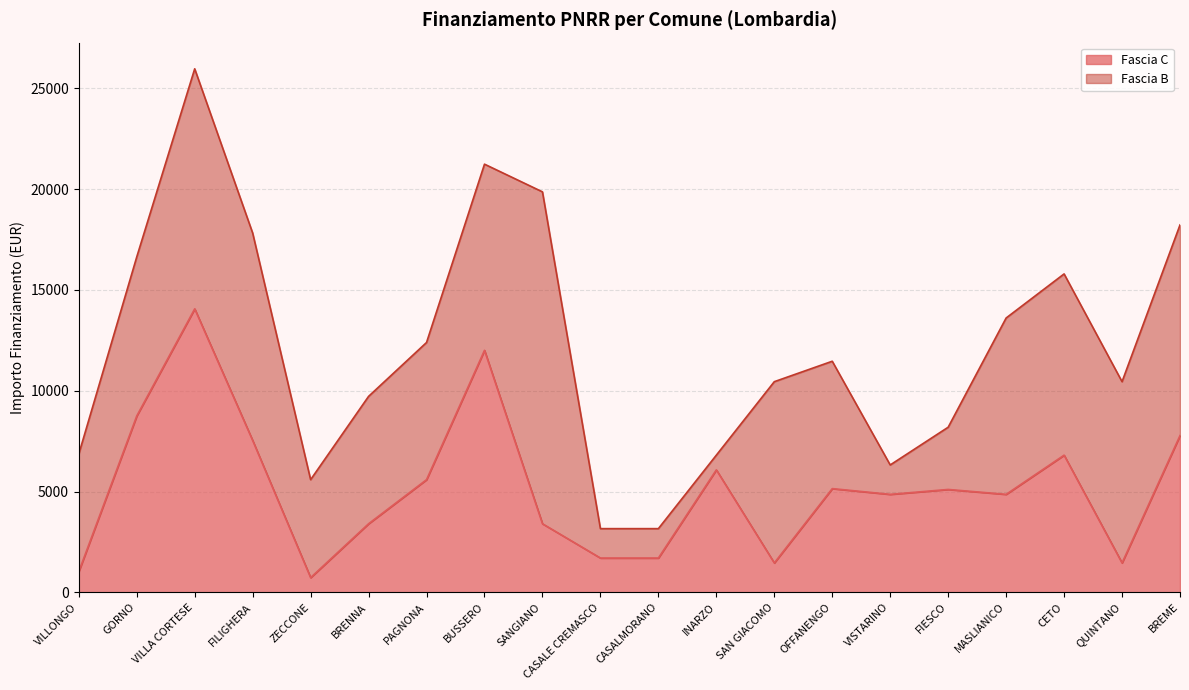

What is the value of the 5th point from the left?

729